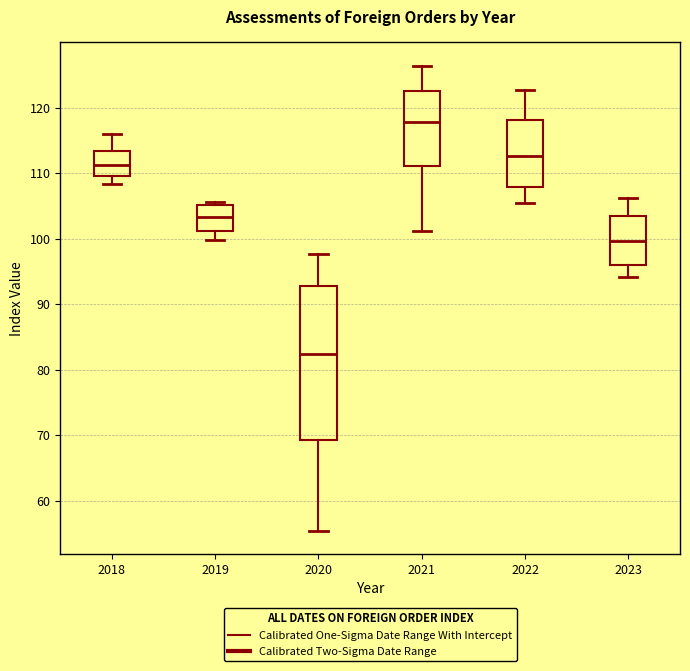

Which box is the tallest, from its lower edge to its upper edge?

2020